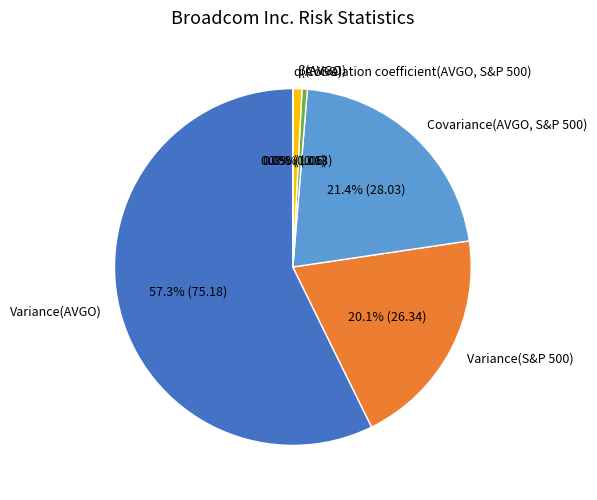

To the nearest percent, what is the difference between the largest and smallest slice percentages?

57%